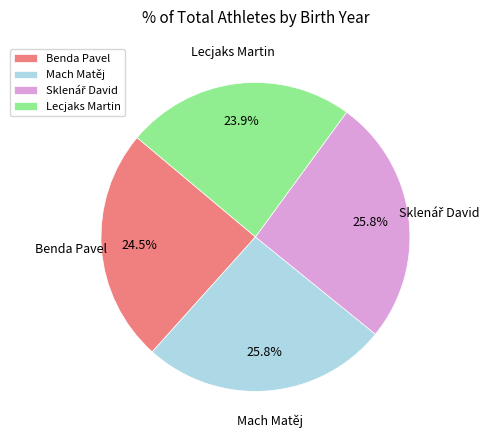

How much of the chart is everything except Benda Pavel?

75.5%